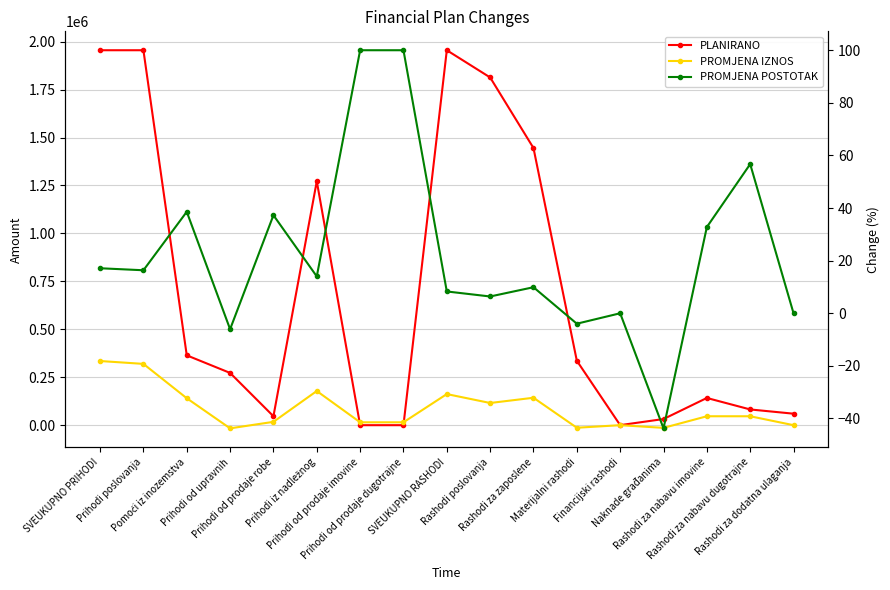

How many data points in PLANIRANO are above 272442?

8